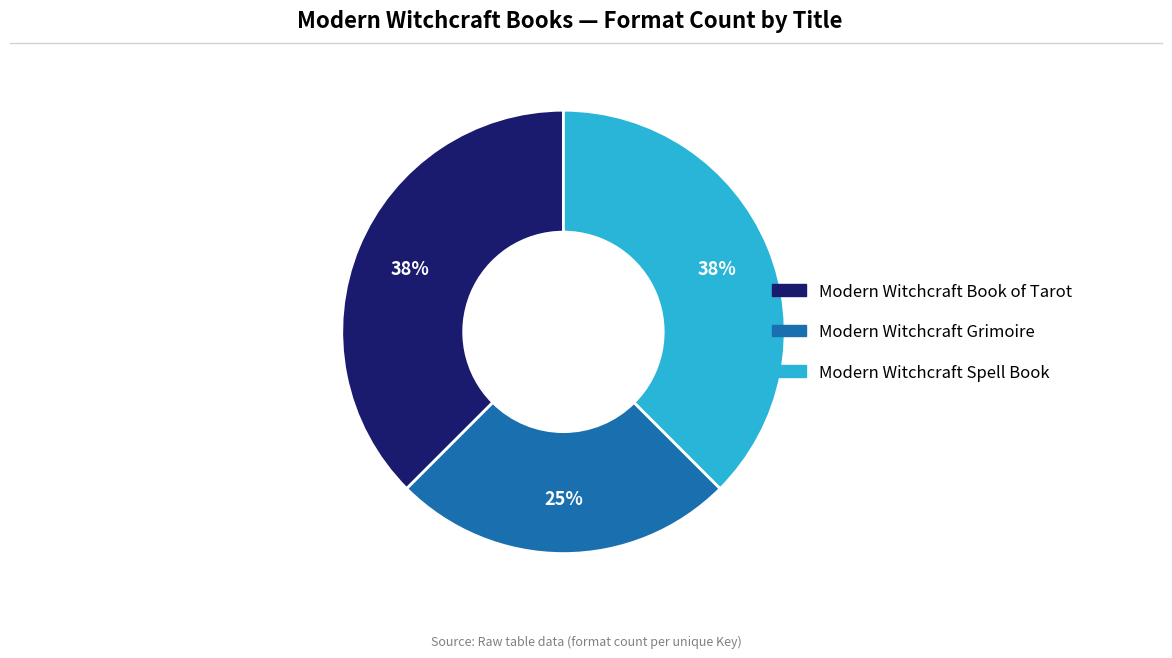

To the nearest percent, what percentage of the pie is Modern Witchcraft Grimoire?

25%